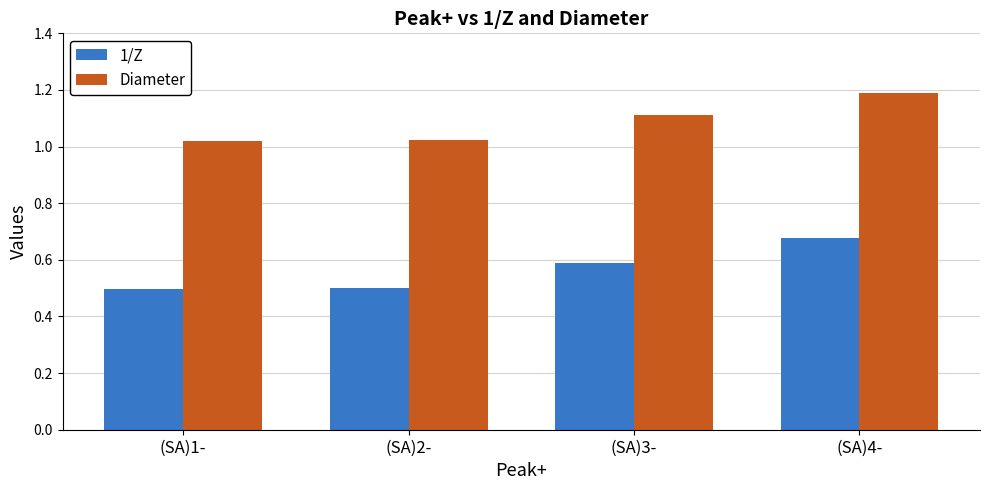

Which series has the largest total across all categories?

Diameter